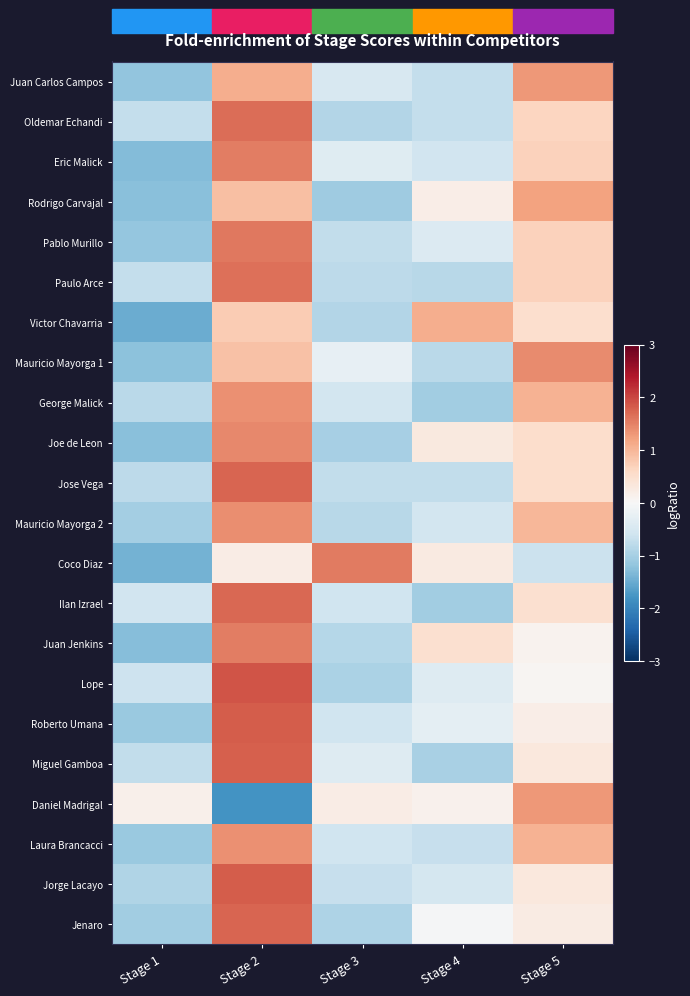

What is the total value across all series at Stage 4?

-7.8